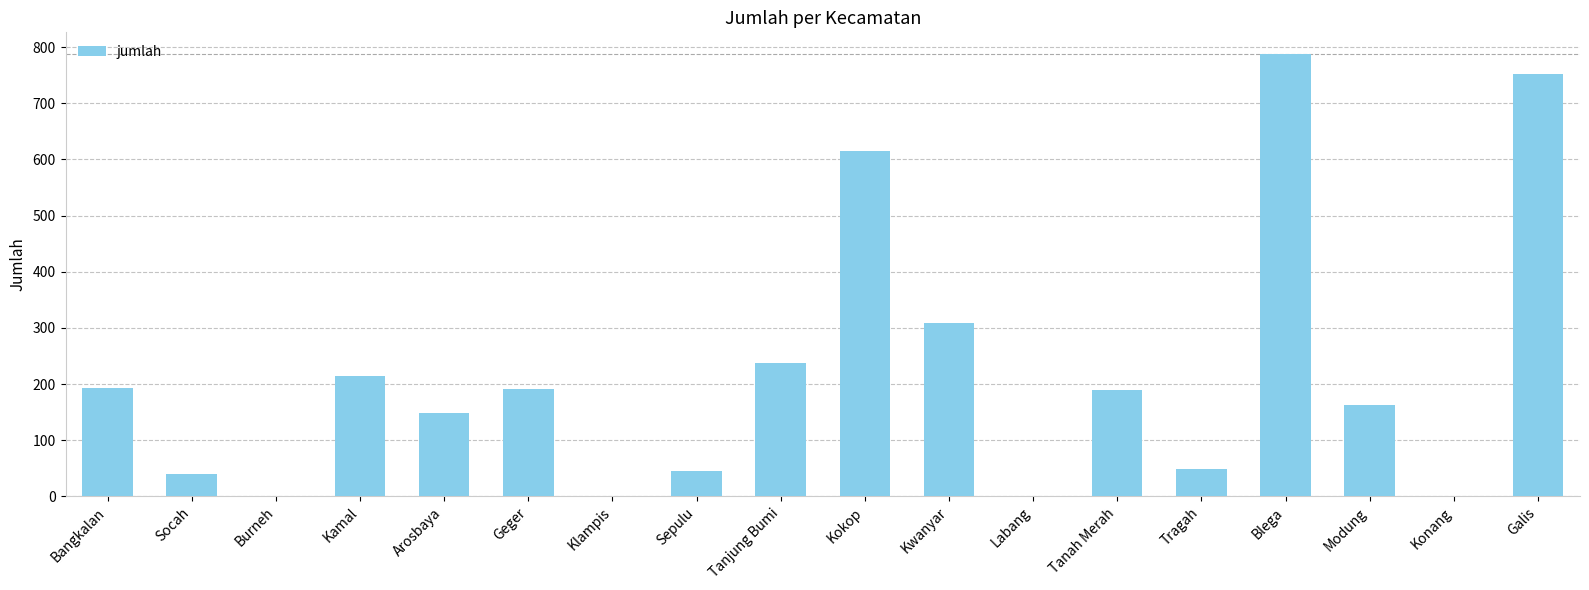

What is the sum of all values?

3932